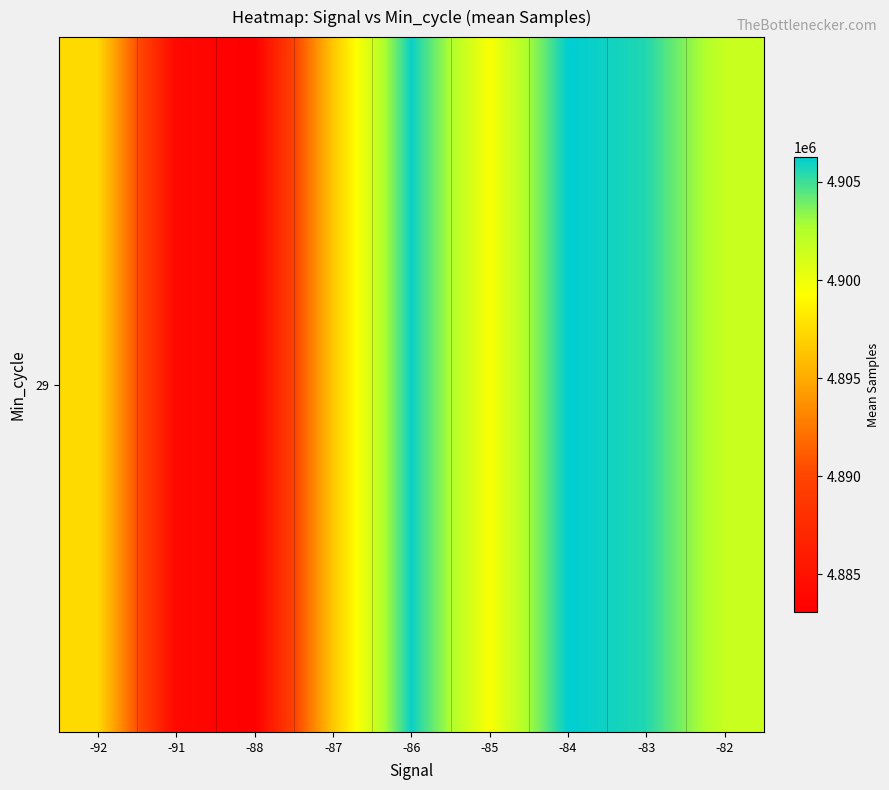

How many distinct data groups are displayed?

1